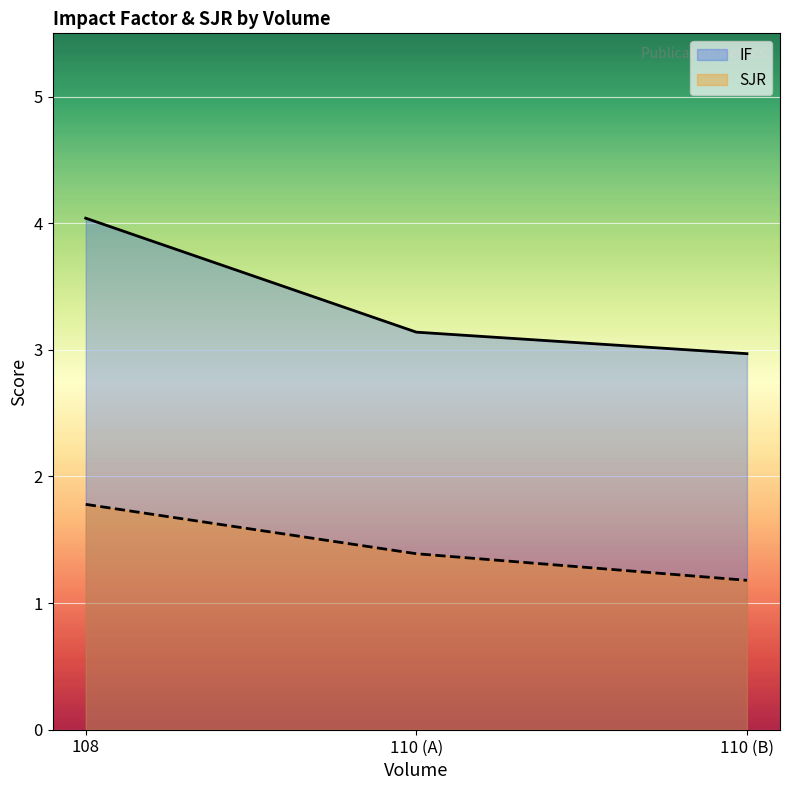

Reading left to right, transcribe all the data shown in this chart.

IF: 4.0	3.1	3.0
SJR: 1.8	1.4	1.2